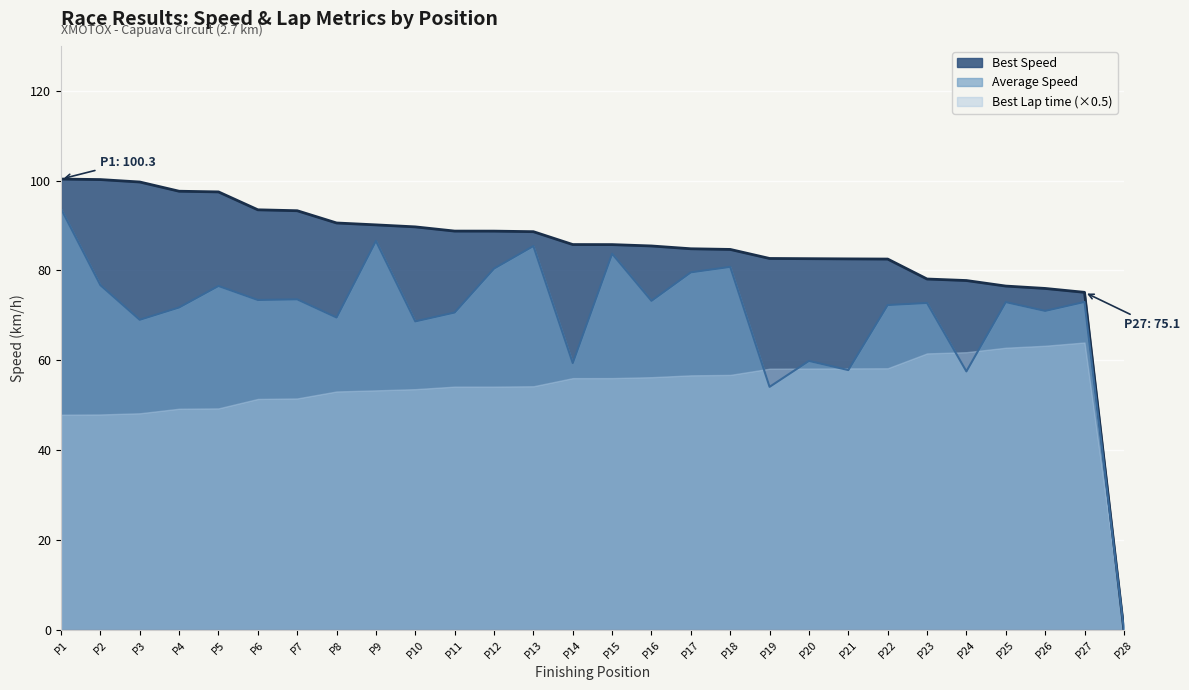

True or false: Average Speed and Best Speed cross at least once.

False